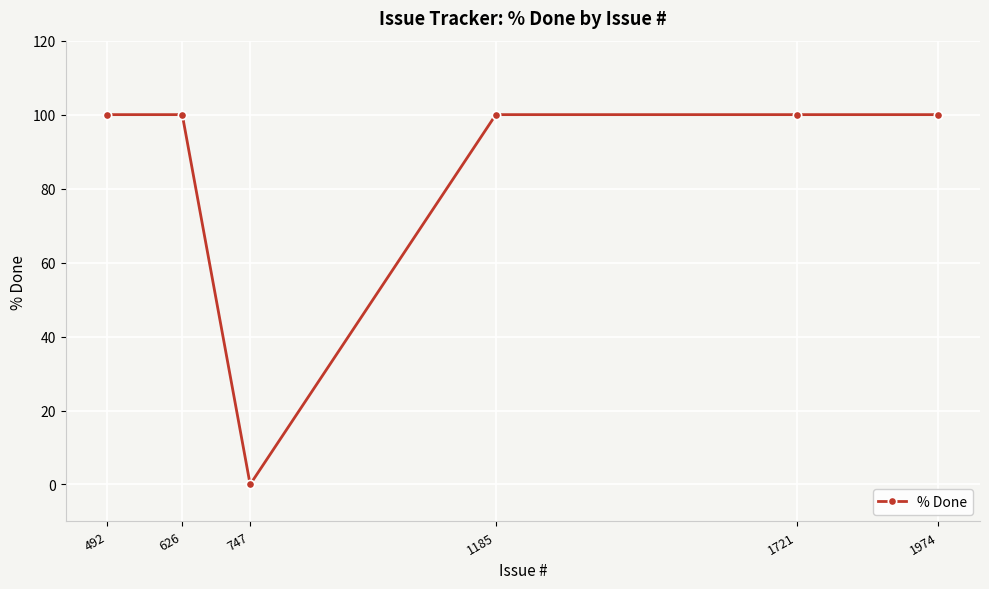

What is the change in value from 747 to 1974?

+100